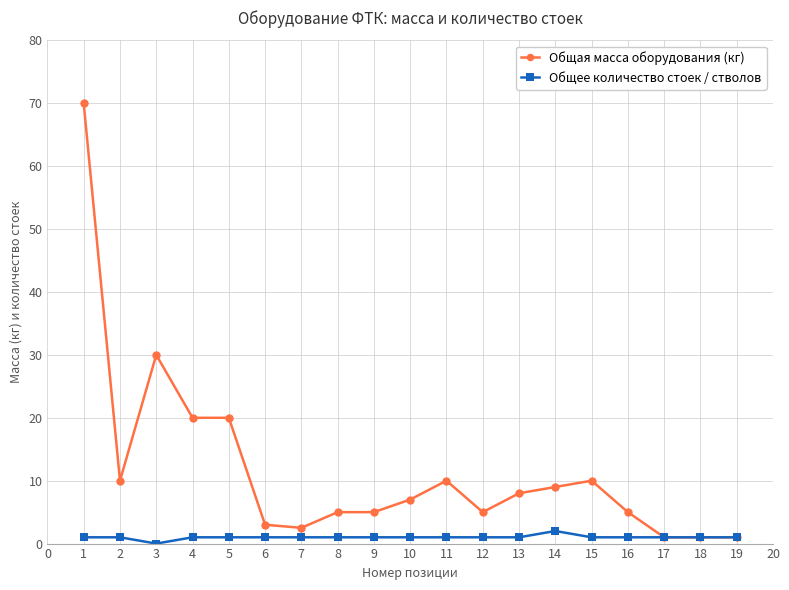

What is the maximum value for Общая масса оборудования (кг)?

70.0